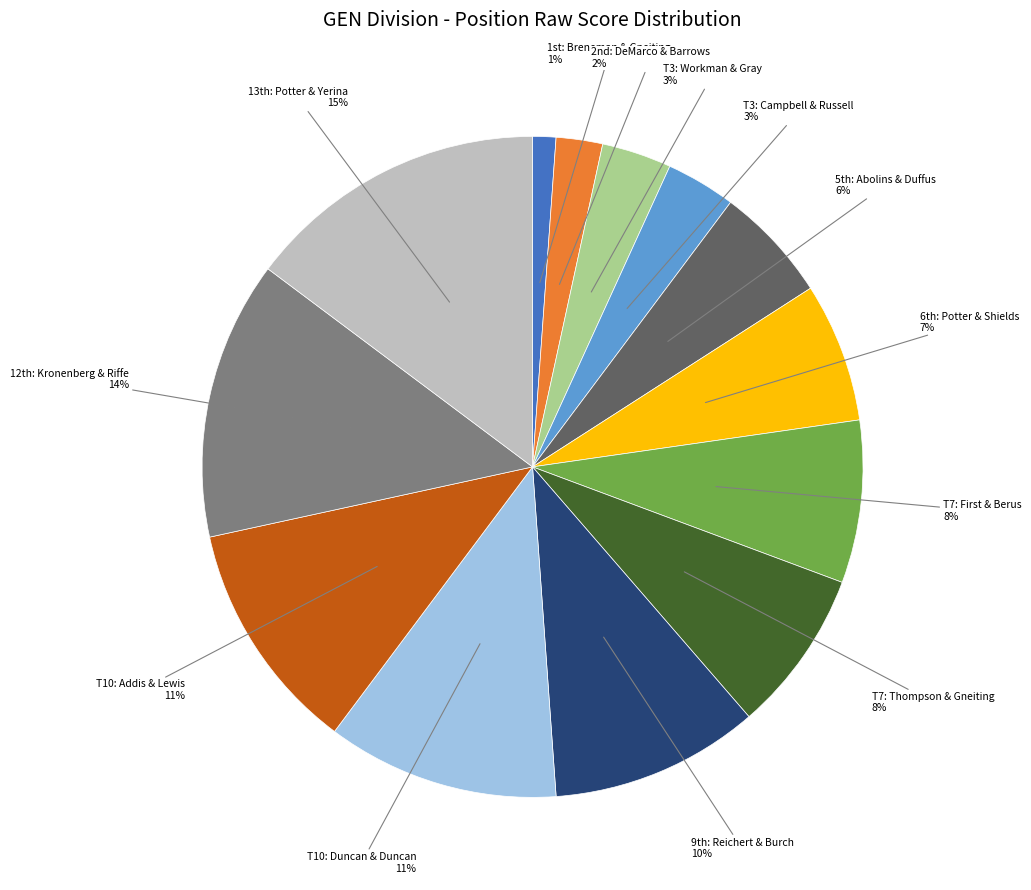

Do T10: Addis & Lewis and T3: Campbell & Russell together represent more than half of the pie?

No